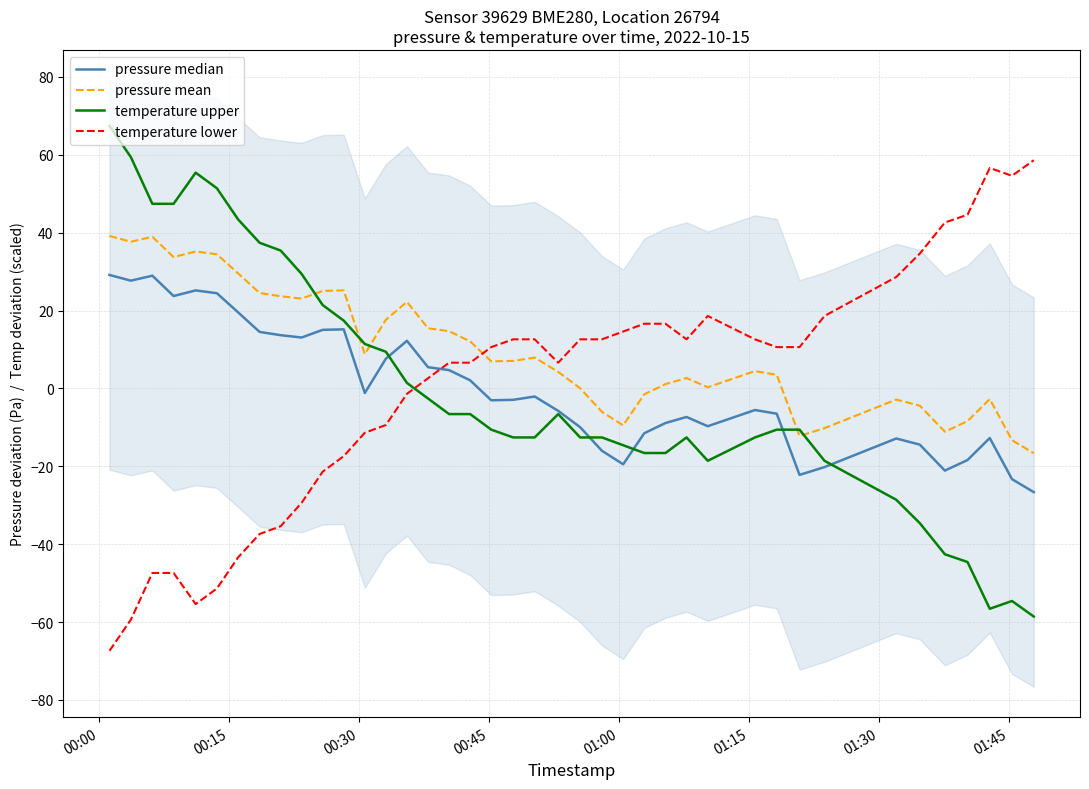

What is the value of the temperature upper point at the 7th from the left?

43.4